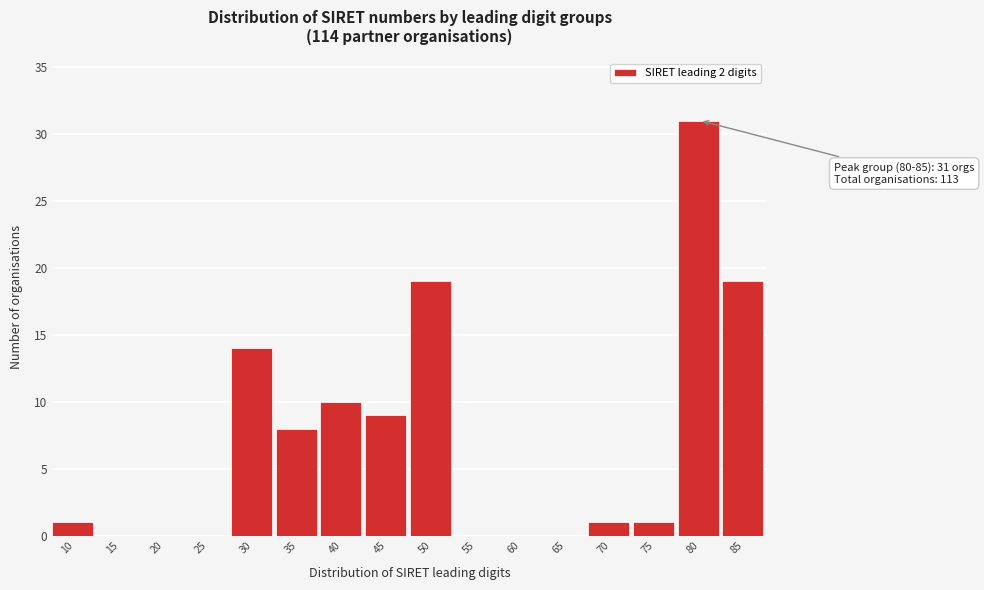

Reading left to right, list all the values displayed in this chart.

10=1	15=0	20=0	25=0	30=14	35=8	40=10	45=9	50=19	55=0	60=0	65=0	70=1	75=1	80=31	85=19